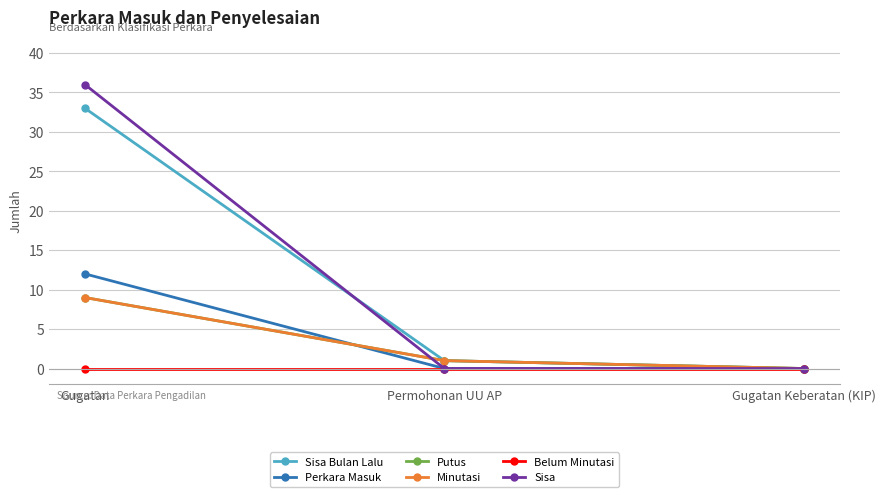

Reading right to left, what are all the values shown in this chart?

Sisa Bulan Lalu: Gugatan Keberatan (KIP)=0	Permohonan UU AP=1	Gugatan=33
Perkara Masuk: Gugatan Keberatan (KIP)=0	Permohonan UU AP=0	Gugatan=12
Putus: Gugatan Keberatan (KIP)=0	Permohonan UU AP=1	Gugatan=9
Minutasi: Gugatan Keberatan (KIP)=0	Permohonan UU AP=1	Gugatan=9
Belum Minutasi: Gugatan Keberatan (KIP)=0	Permohonan UU AP=0	Gugatan=0
Sisa: Gugatan Keberatan (KIP)=0	Permohonan UU AP=0	Gugatan=36